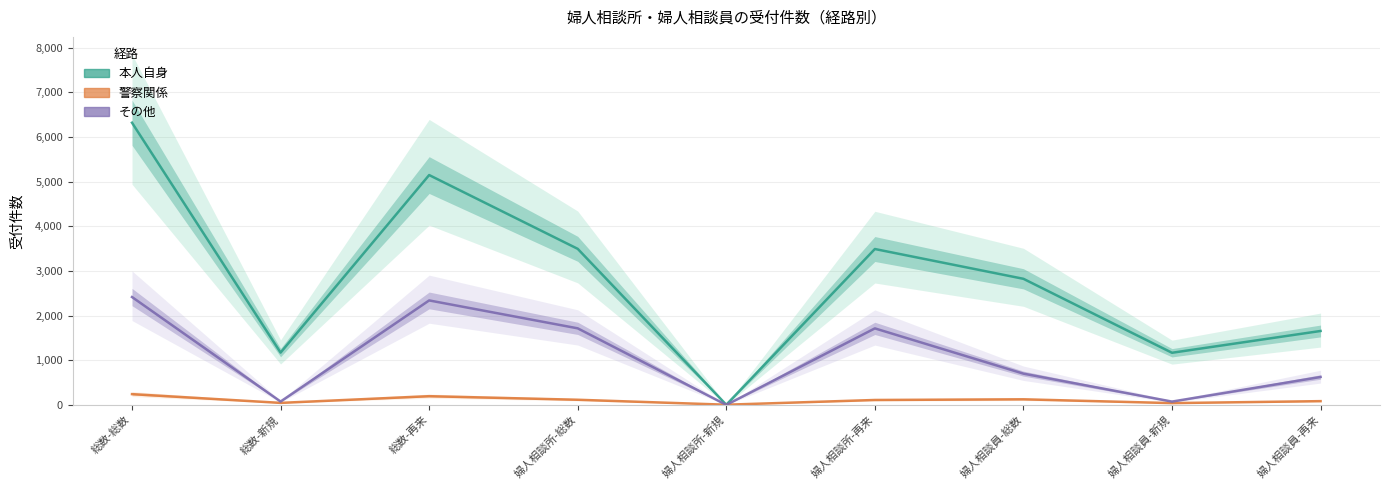

List the series in order of their peak value, lowest first.

警察関係, その他, 本人自身